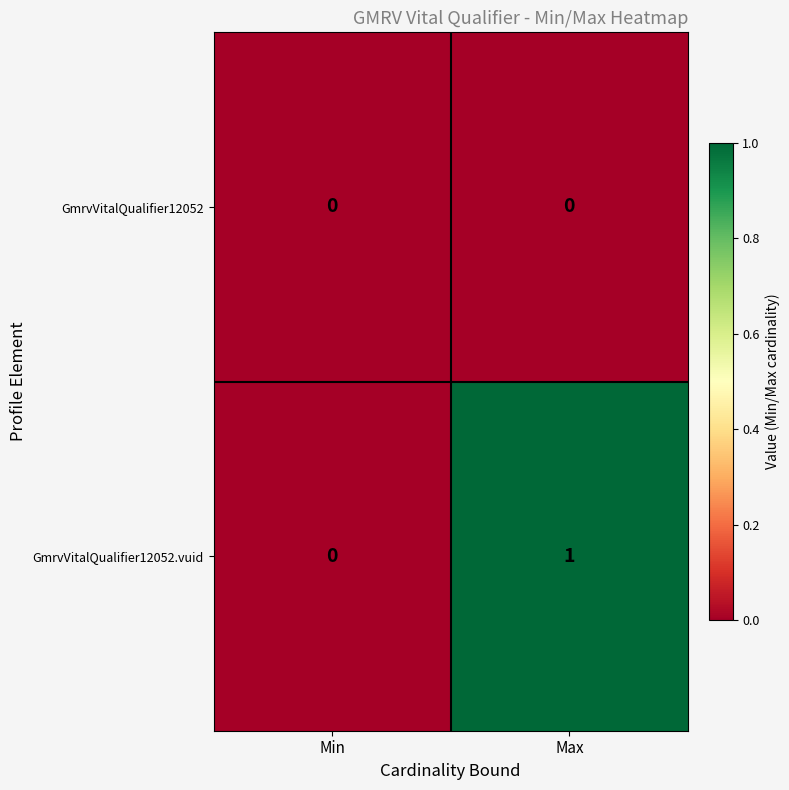

How many categories are shown in the chart?

2